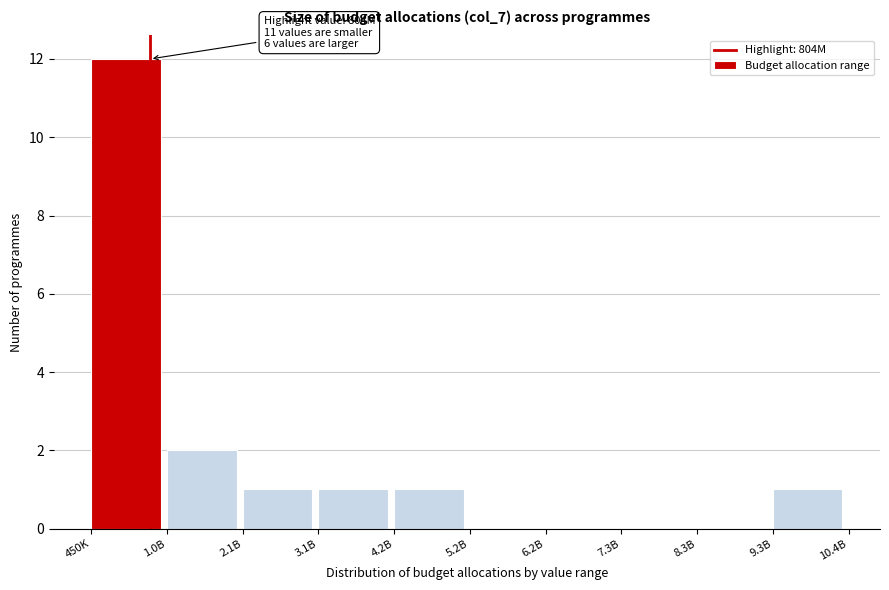

Reading left to right, what are all the values shown in this chart?

450K=12	1.0B=2	2.1B=1	3.1B=1	4.2B=1	5.2B=0	6.2B=0	7.3B=0	8.3B=0	9.3B=1